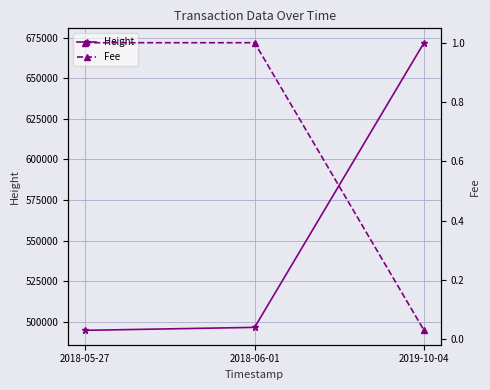

How many lines are shown in the chart?

2